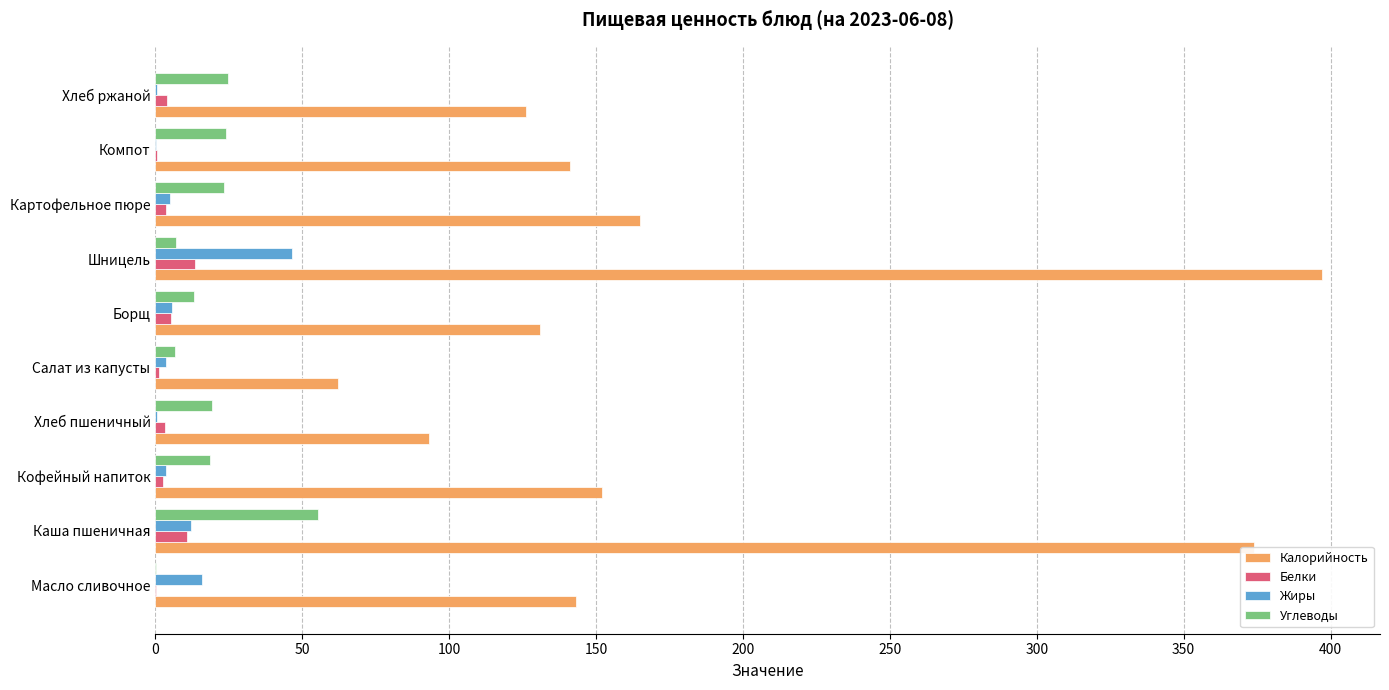

What is the total value across all series at Каша пшеничная?

452.1